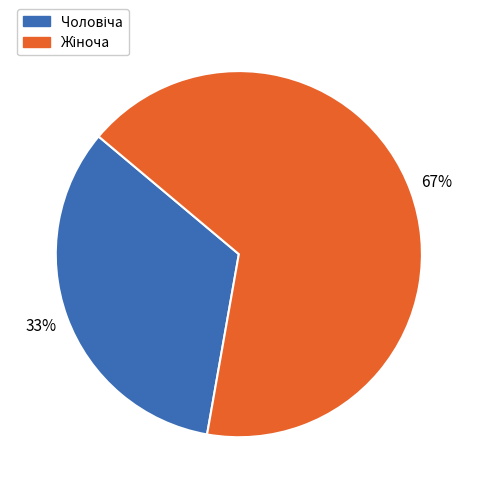

To the nearest percent, what is the average slice percentage?

50%